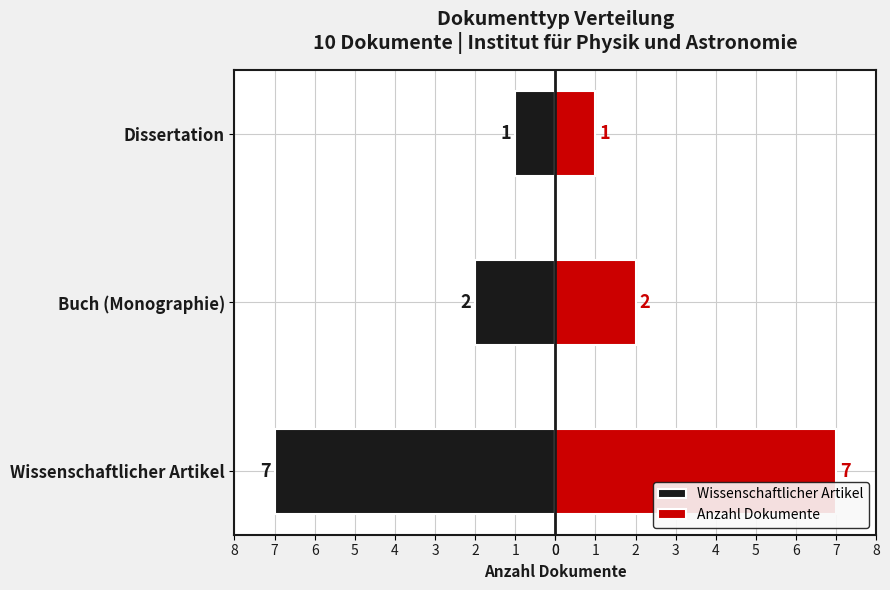

Is it true that Wissenschaftlicher Artikel equals -2 at Dissertation?

False